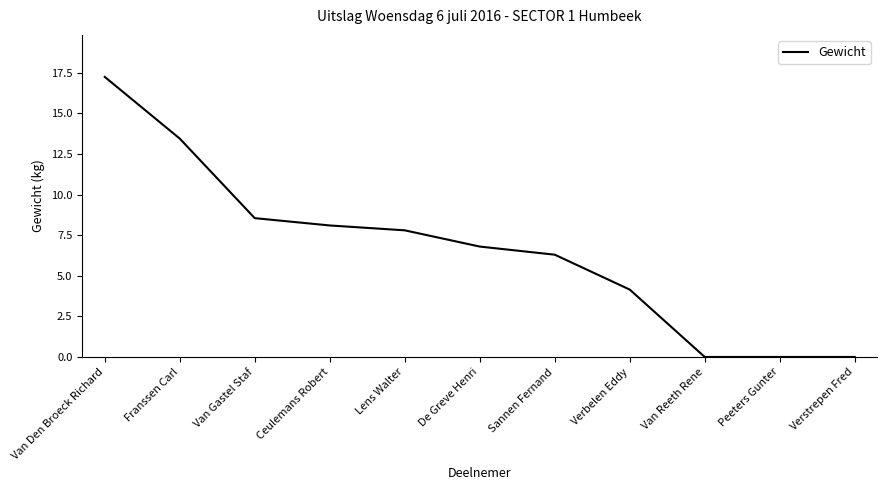

How many distinct data groups are displayed?

1